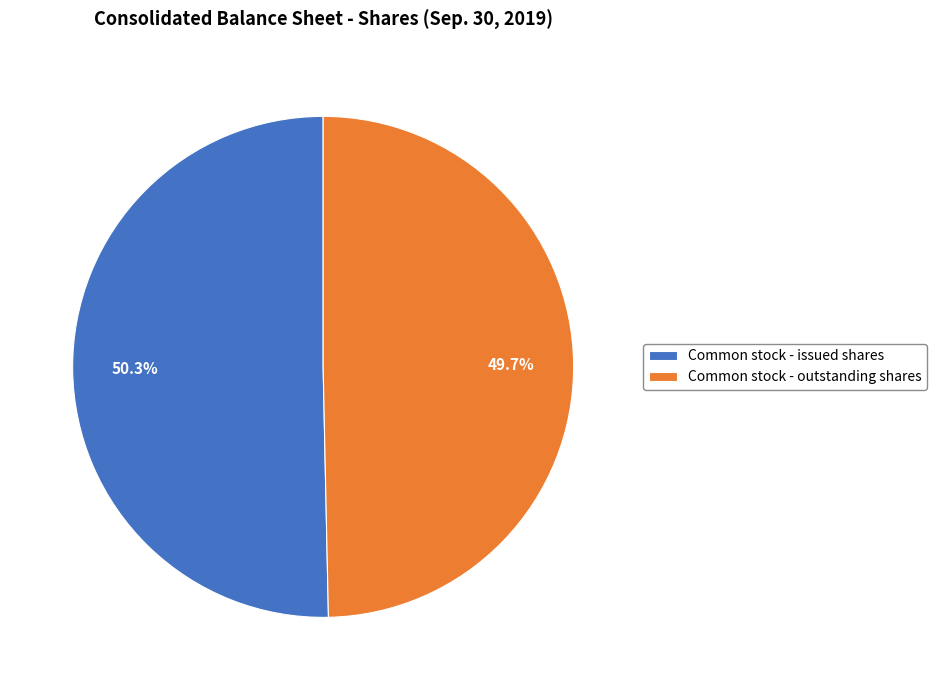

Do Common stock - outstanding shares and Common stock - issued shares together represent more than half of the pie?

Yes